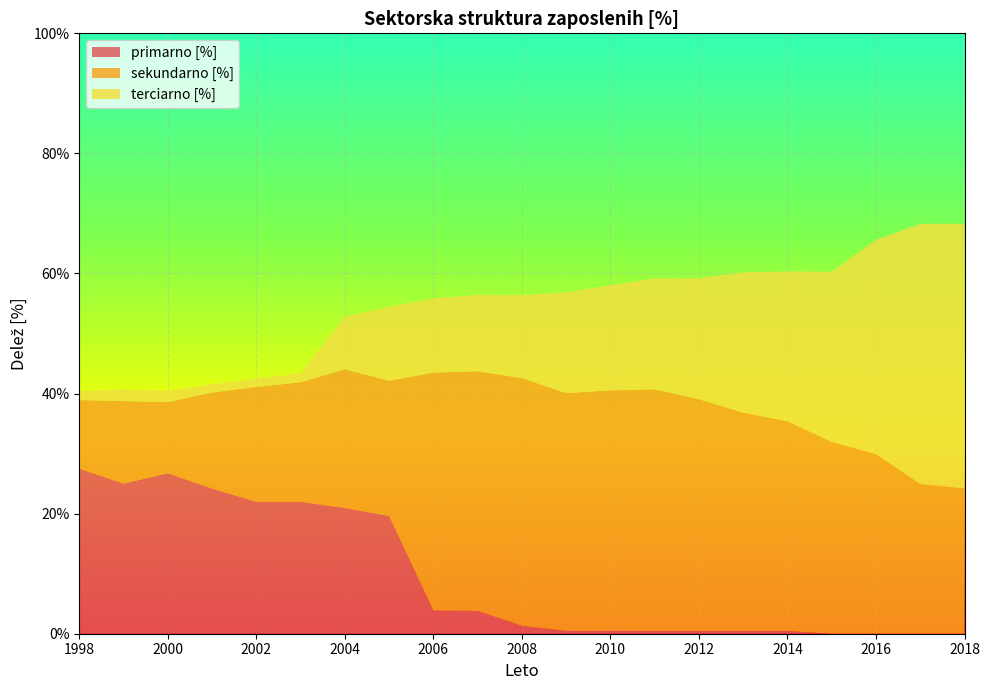

Reading left to right, list all the values displayed in this chart.

primarno [%]: 27.5	25.0	26.7	24.2	22.0	22.0	20.9	19.6	3.9	3.8	1.3	0.5	0.5	0.5	0.5	0.5	0.4	0.0	0.0	0.0	0.0
sekundarno [%]: 11.4	13.7	11.9	16.0	19.1	19.9	23.1	22.5	39.7	39.9	41.3	39.6	40.1	40.2	38.6	36.4	35.0	32.0	29.9	24.9	24.2
terciarno [%]: 1.5	1.9	1.9	1.4	1.4	1.5	8.7	12.3	12.3	12.7	13.8	16.8	17.5	18.5	20.1	23.3	24.9	28.3	35.7	43.3	44.1